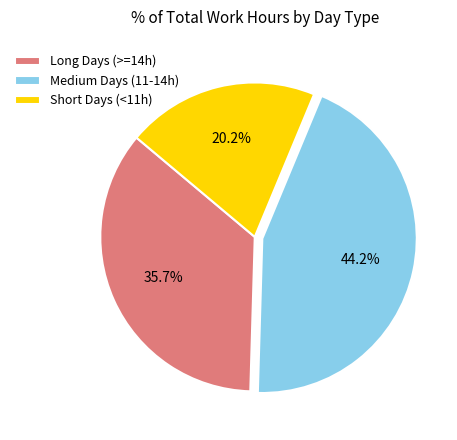

How many slices are in this pie chart?

3